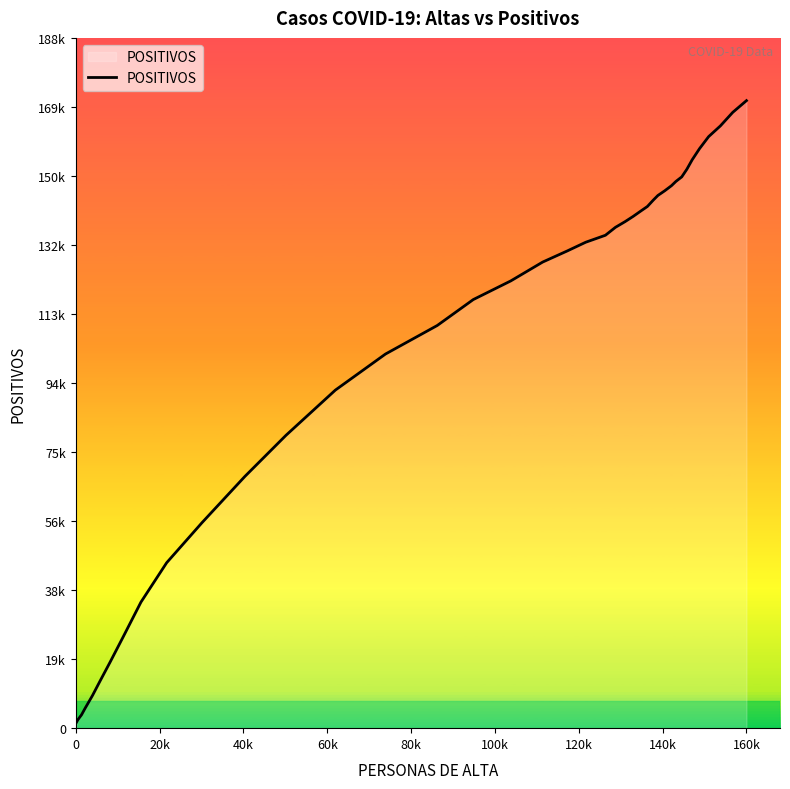

What is the smallest value displayed?

1558